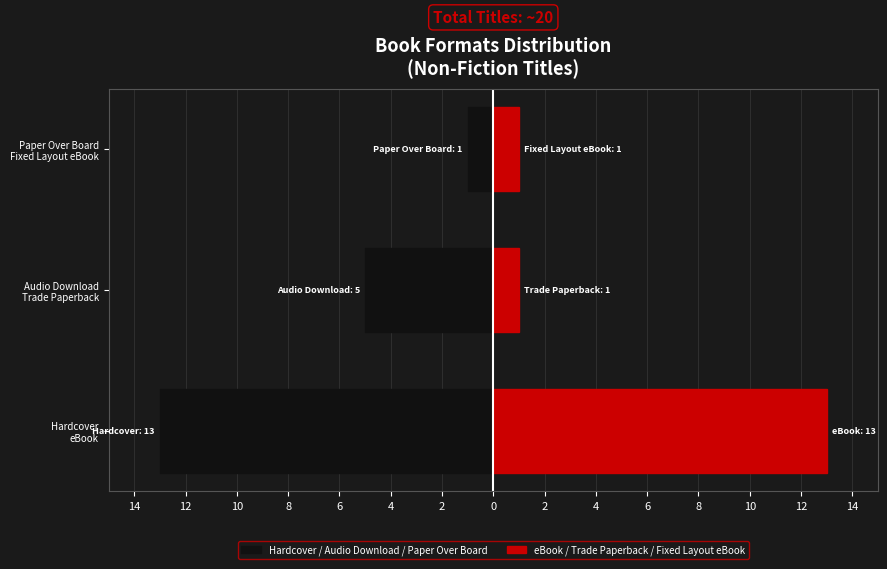

Count the Hardcover/AudioDL/PaperBoard values in the range -13 to -1.

3